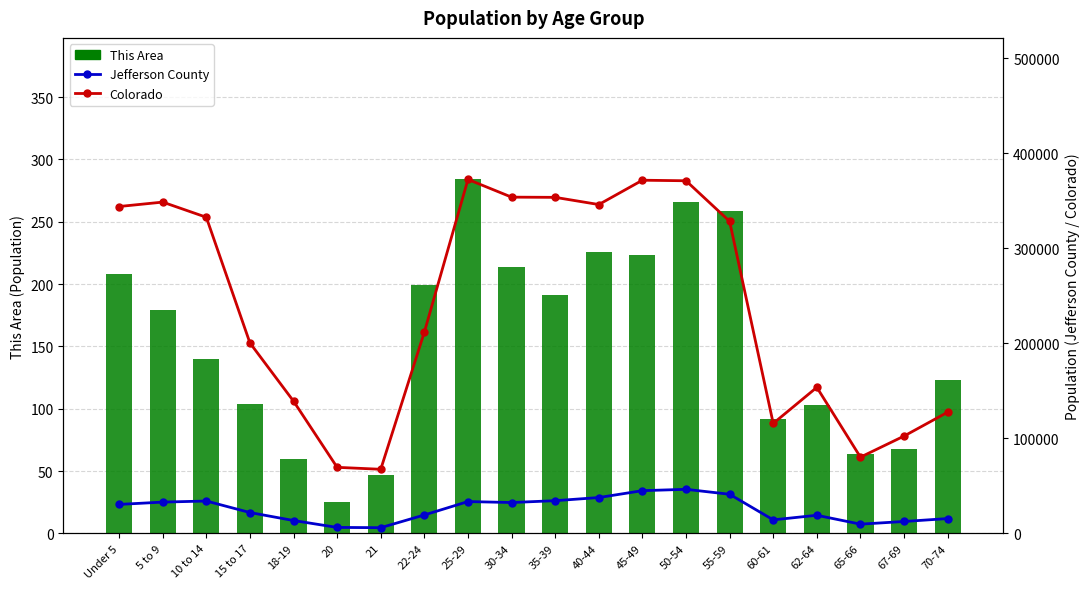

At which category does the chart reach its peak across all series?

25-29